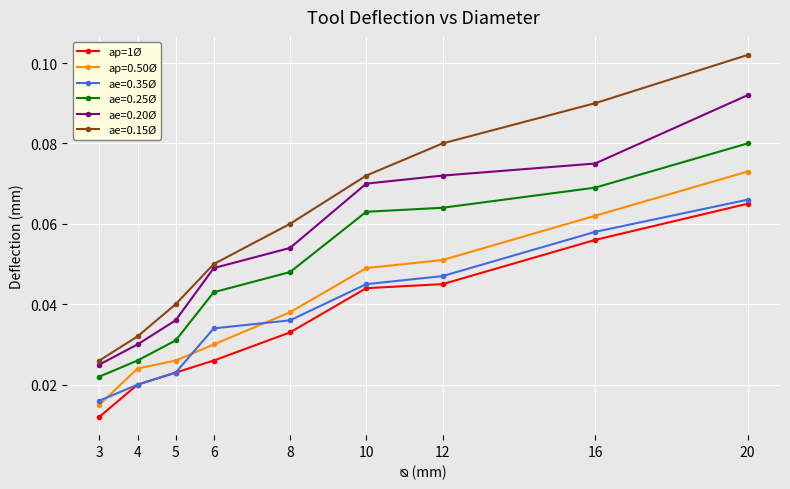

True or false: ap=1Ø and ae=0.25Ø intersect in this chart.

False